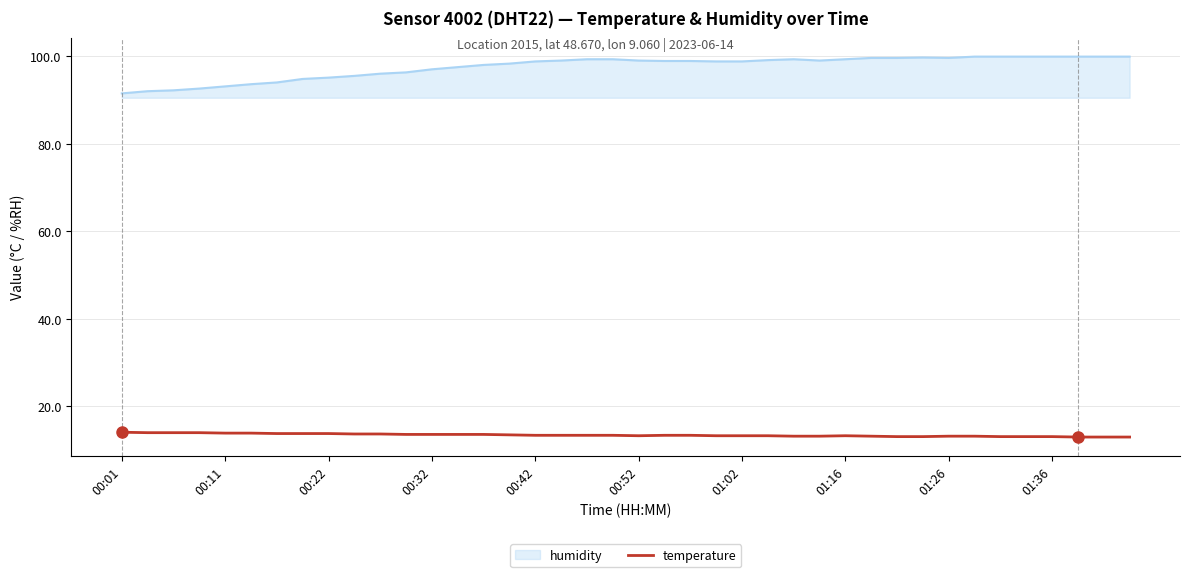

True or false: humidity and temperature intersect in this chart.

False